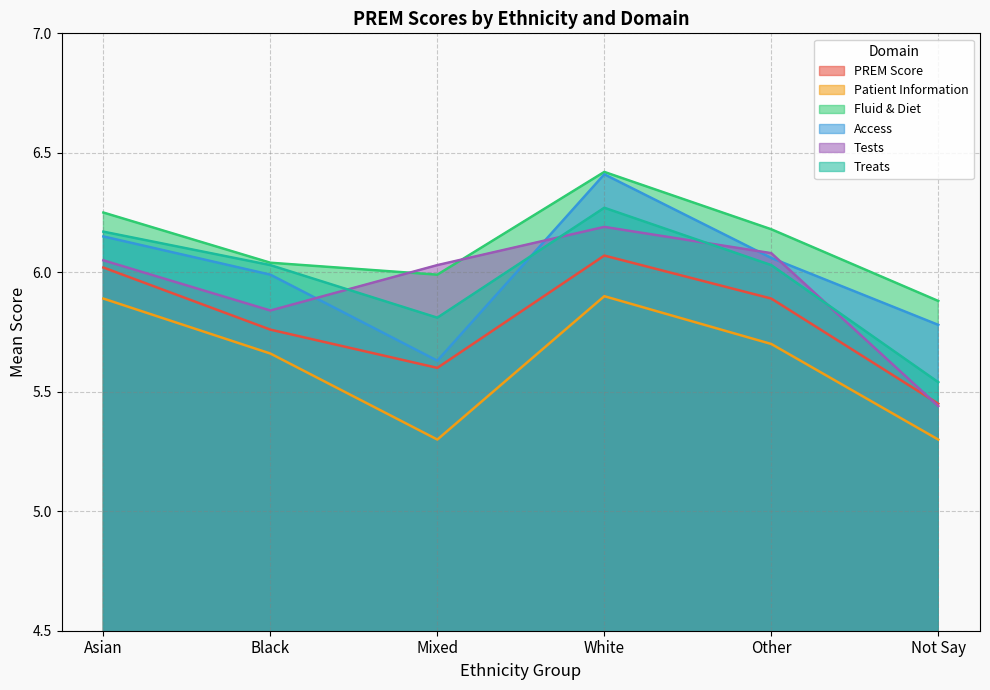

What is the label of the 2nd point from the right?

Other